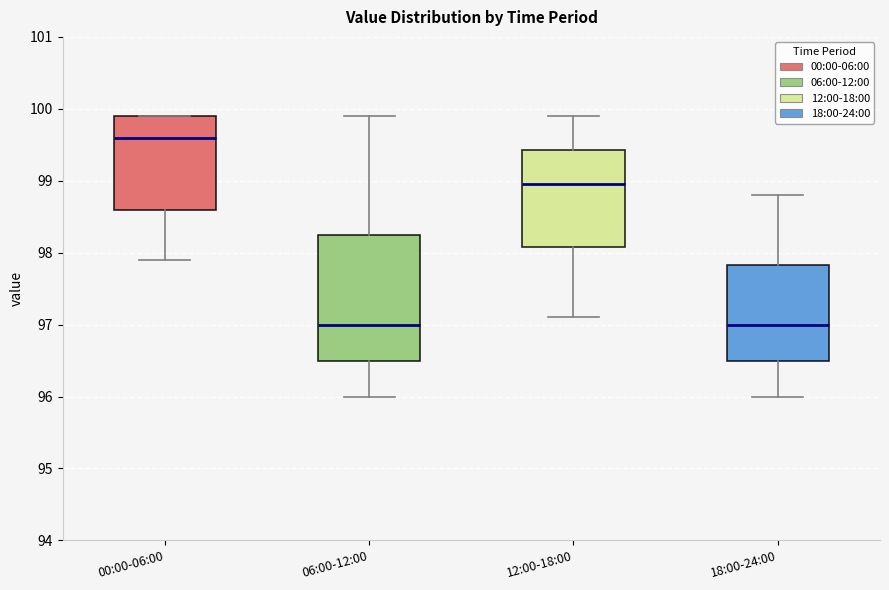

Reading left to right, transcribe this box plot: for each box, give where its median line is, the range the box spans, and where its two whiskers end, as read against the y-axis. The values are not printed on the chart, so give them approximately, as read against the axis.

00:00-06:00: median 99.6, box 98.6 to 99.9, whiskers 97.9 to 99.9
06:00-12:00: median 97.0, box 96.5 to 98.3, whiskers 96.0 to 99.9
12:00-18:00: median 99.0, box 98.1 to 99.4, whiskers 97.1 to 99.9
18:00-24:00: median 97.0, box 96.5 to 97.8, whiskers 96.0 to 98.8